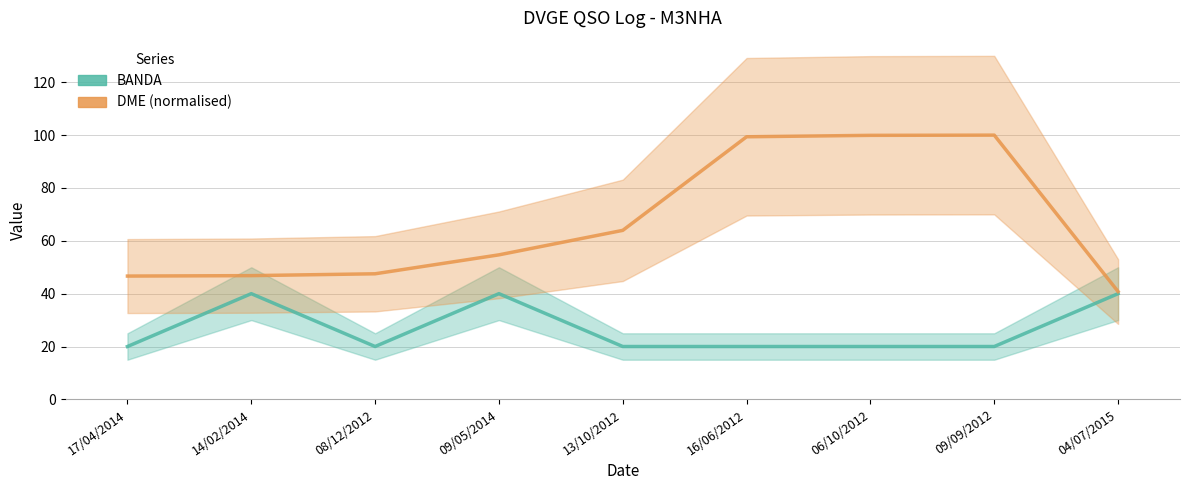

Which label corresponds to the largest value in the chart?

09/09/2012